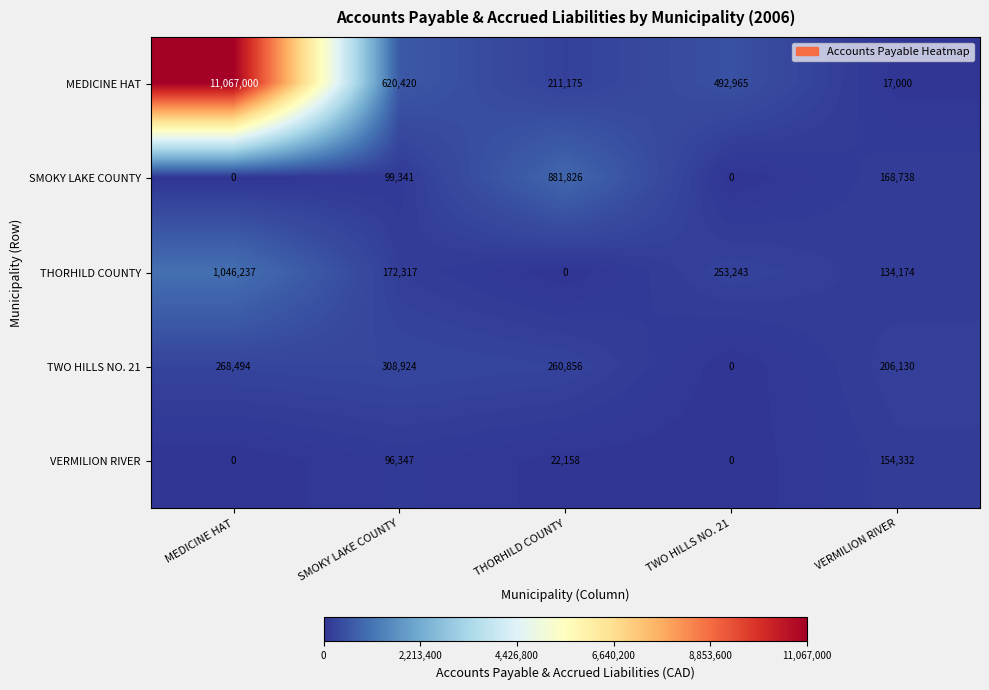

What is the greatest value displayed?

11067000